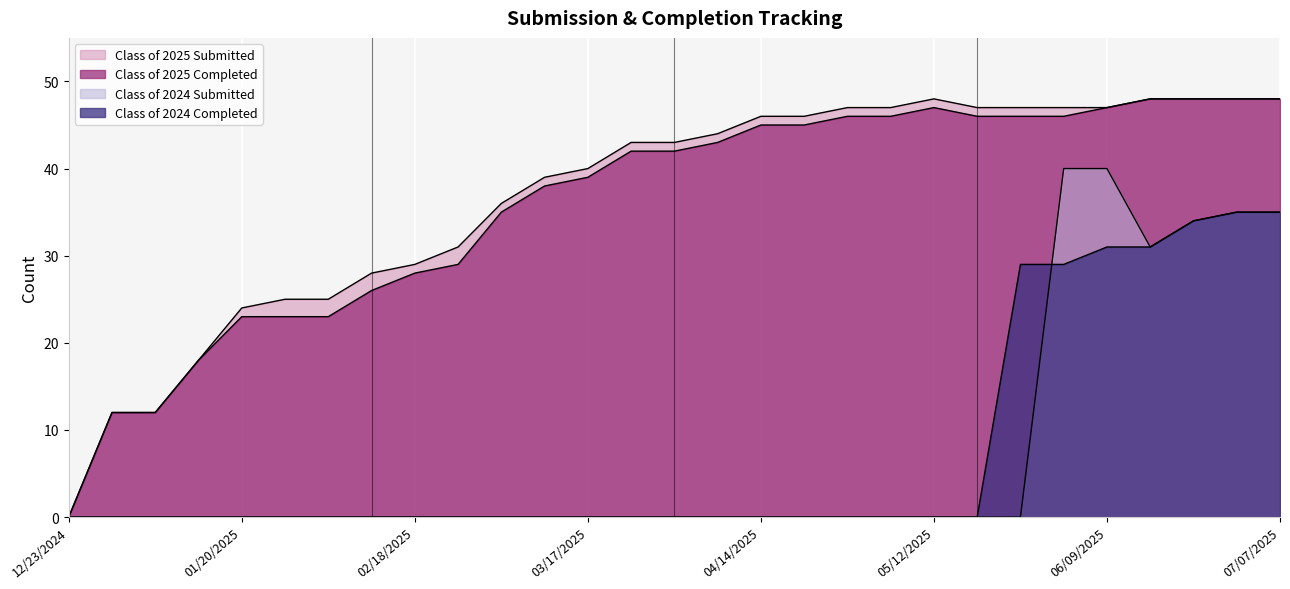

What is the maximum value shown in the chart?

48